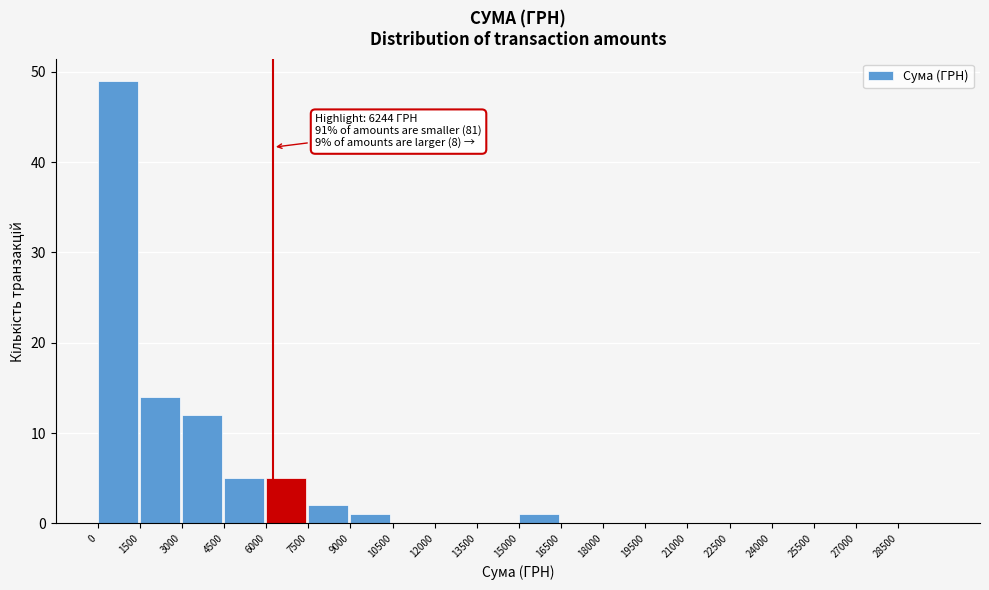

Over which range of the x-axis is the bar tallest?

0 to 1500